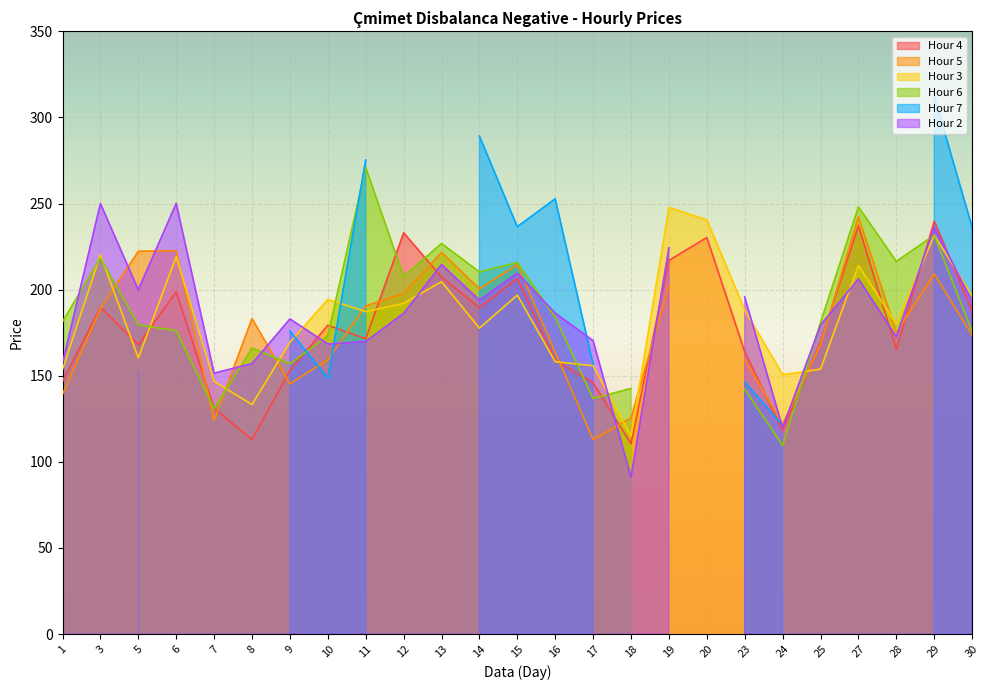

Rank the series at 20 from highest to lowest value.

Hour 3, Hour 4, Hour 5, Hour 6, Hour 7, Hour 2